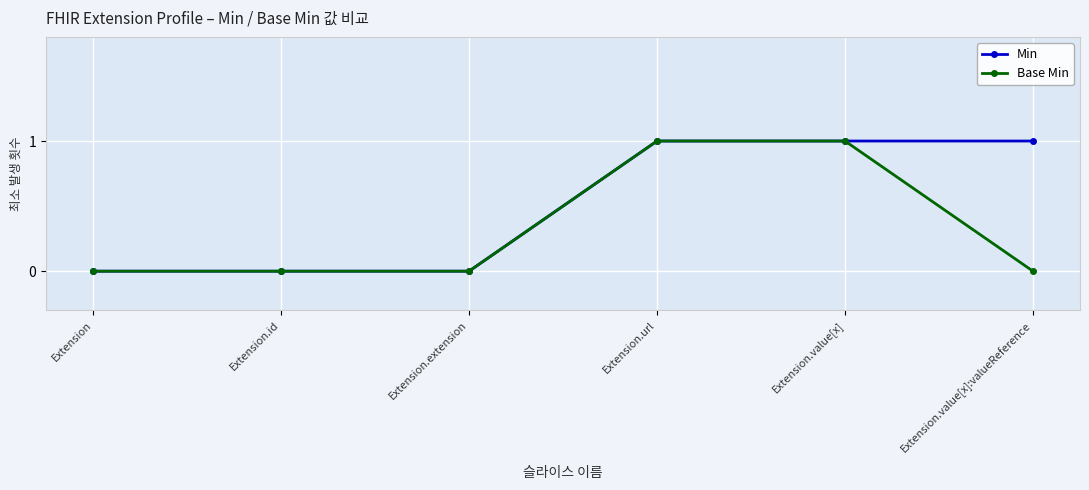

Which series changed the most between Extension.url and Extension.value[x]:valueReference?

Base Min